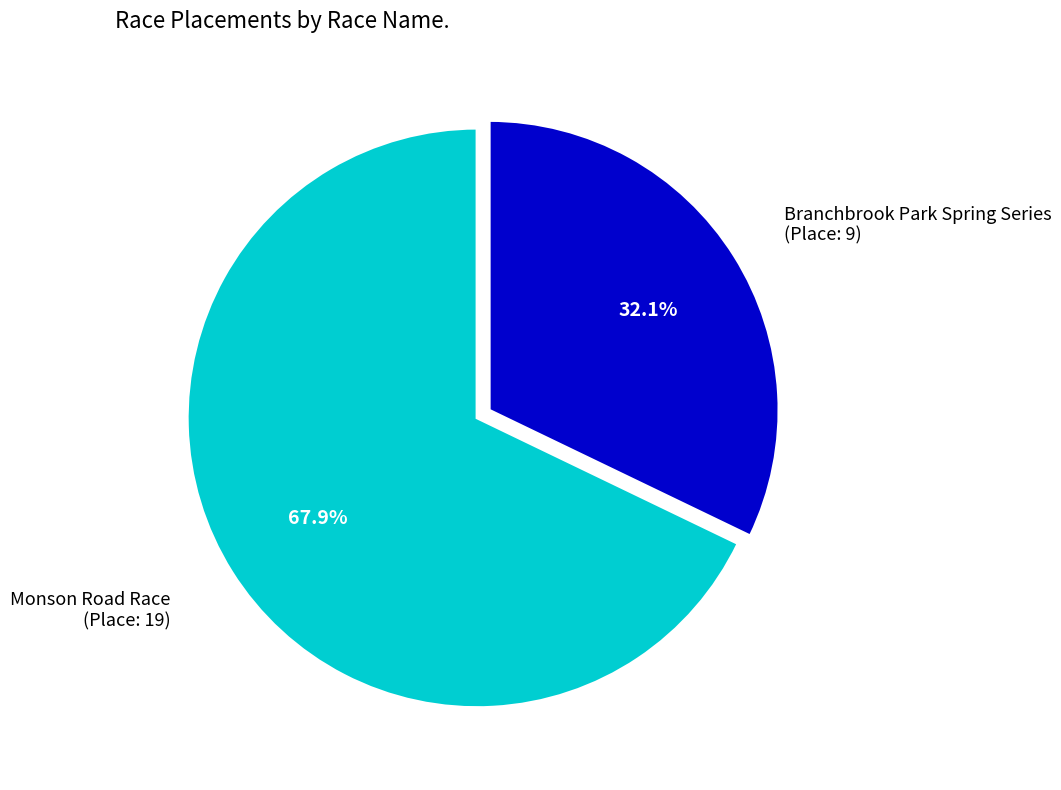

Is there a majority slice in this chart?

Yes